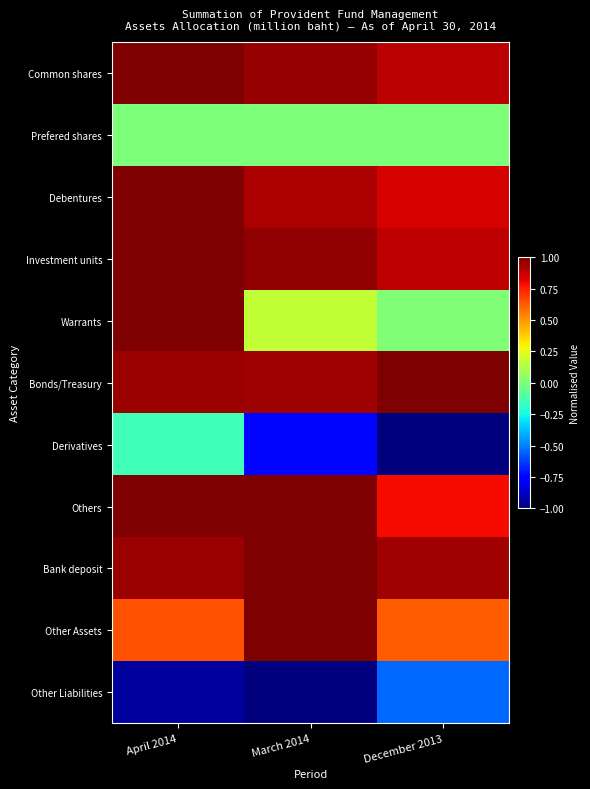

At how many categories does at least one series exceed 0?

3